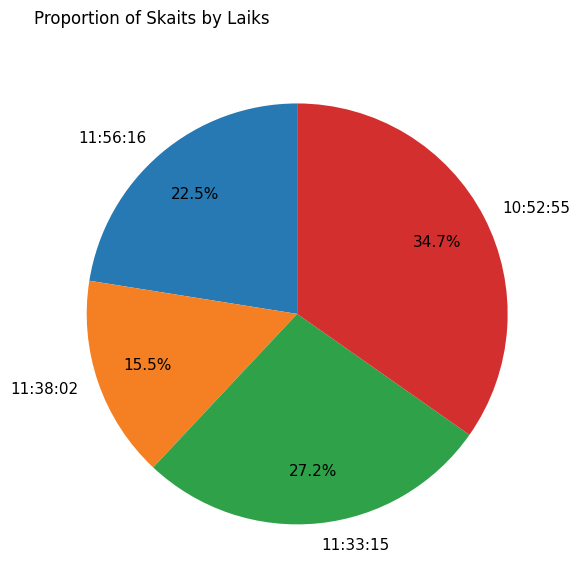

Count the number of slices in the pie.

4